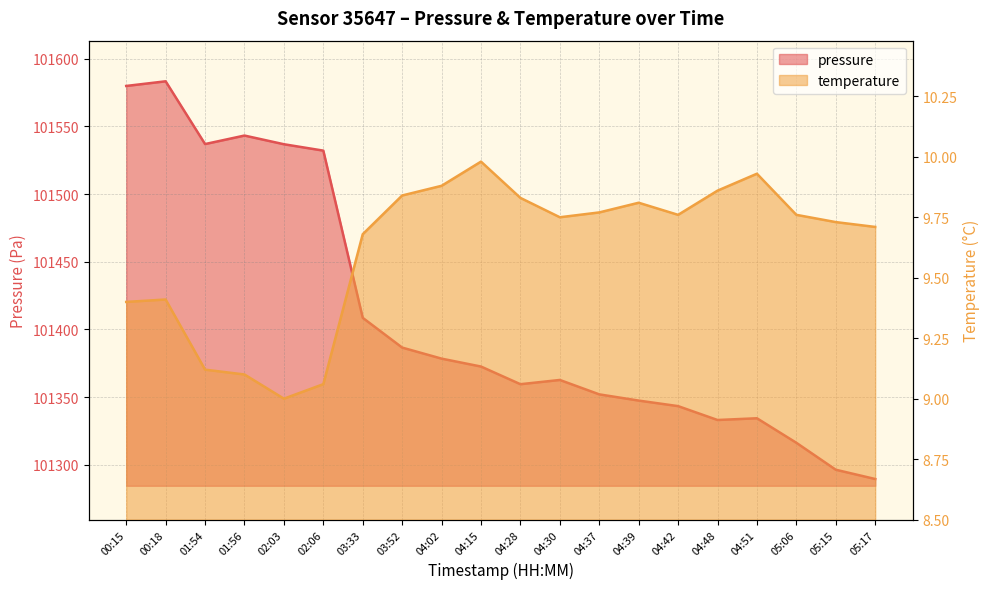

What is the highest value of the temperature series?

10.0